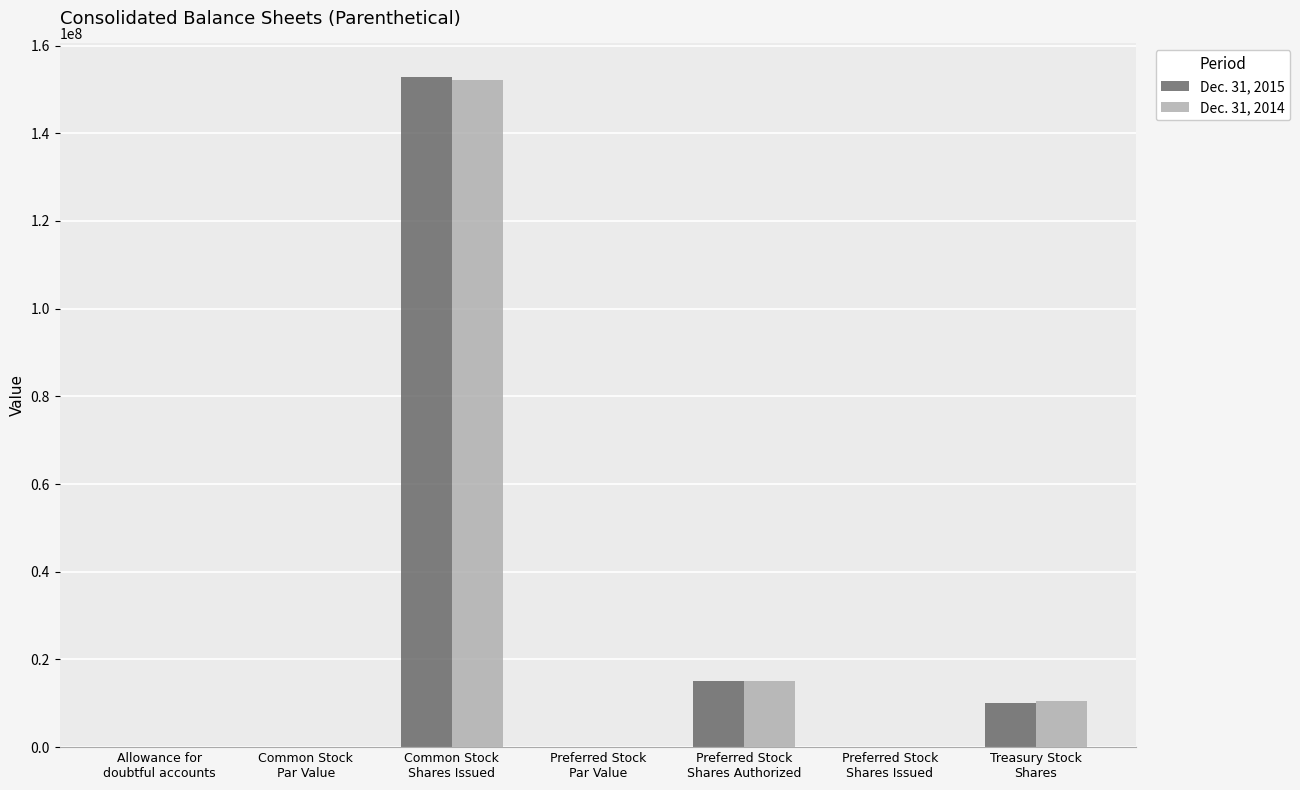

How many series are shown in this chart?

2